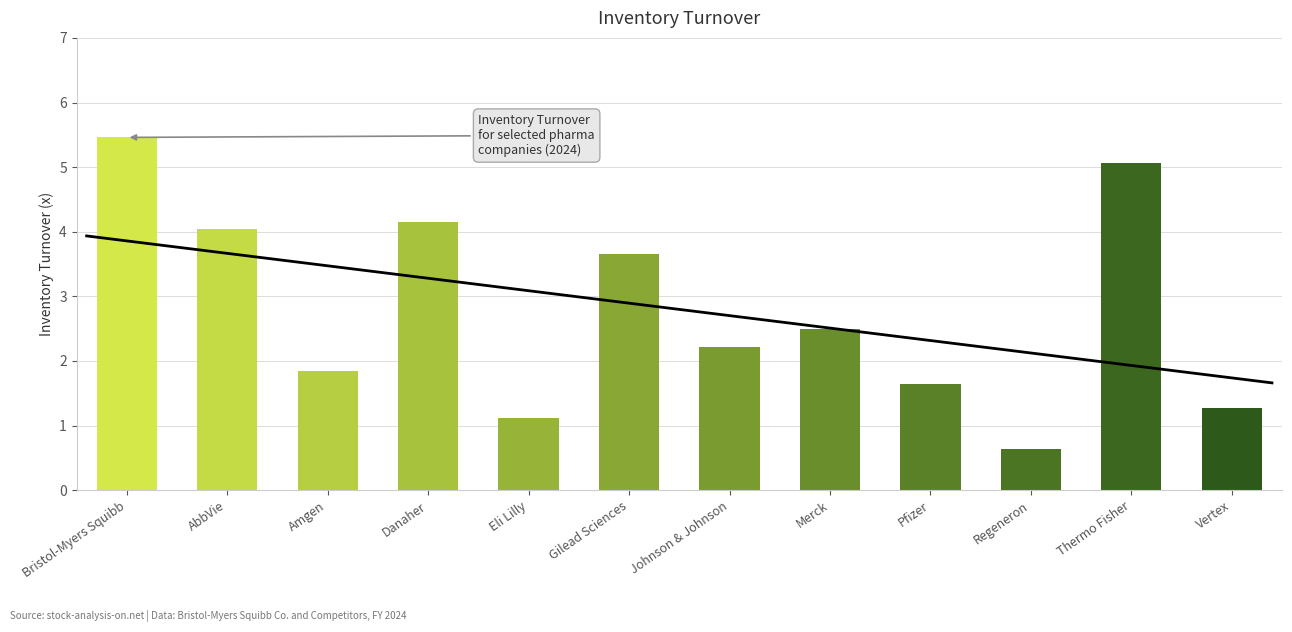

Where does the 2023 series first go above 2?

Bristol-Myers Squibb